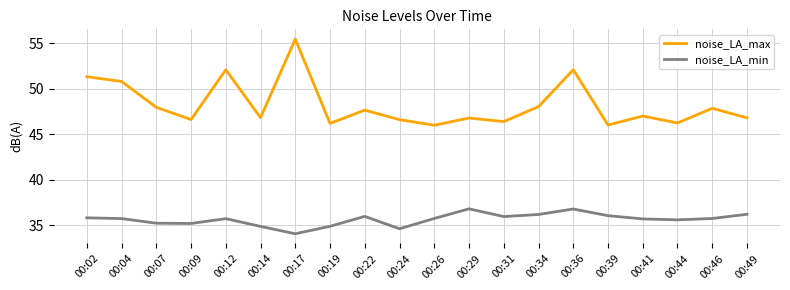

Rank the series by their average value, from lowest to highest.

noise_LA_min, noise_LA_max